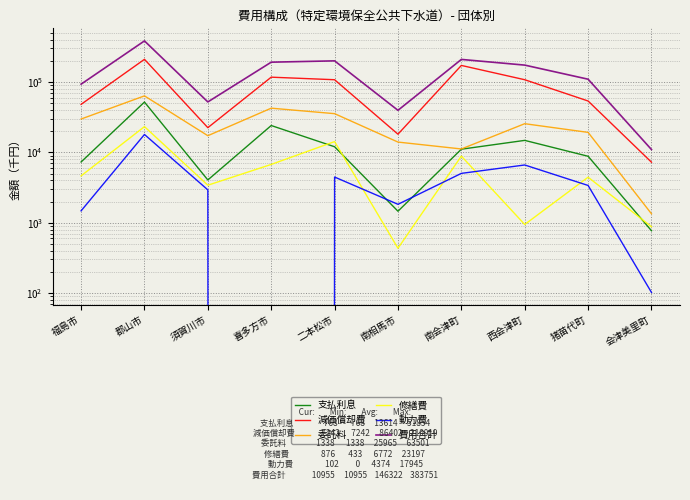

True or false: 修繕費 and 委託料 intersect in this chart.

False